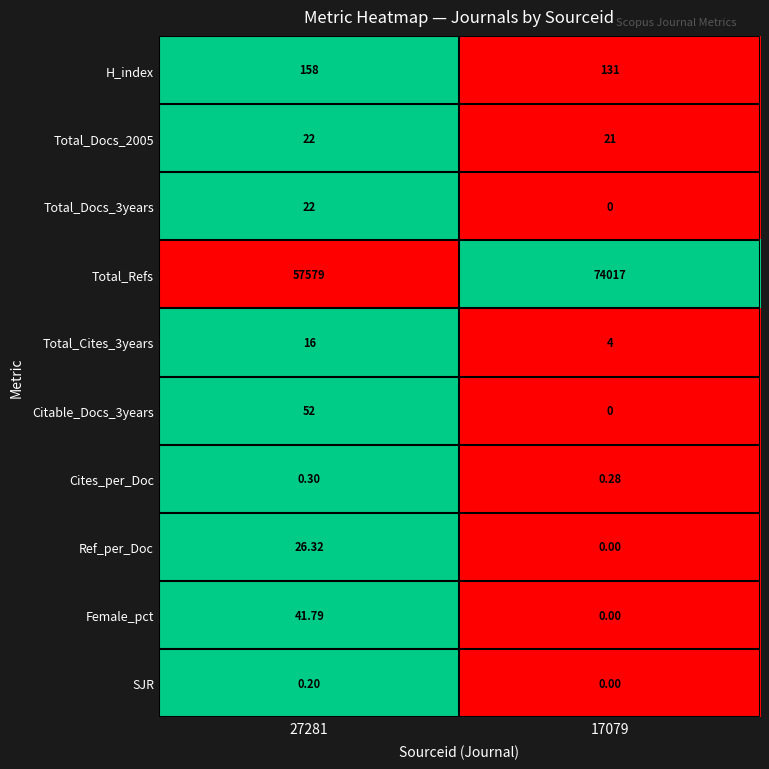

At which category is the sum across all series the highest?

17079